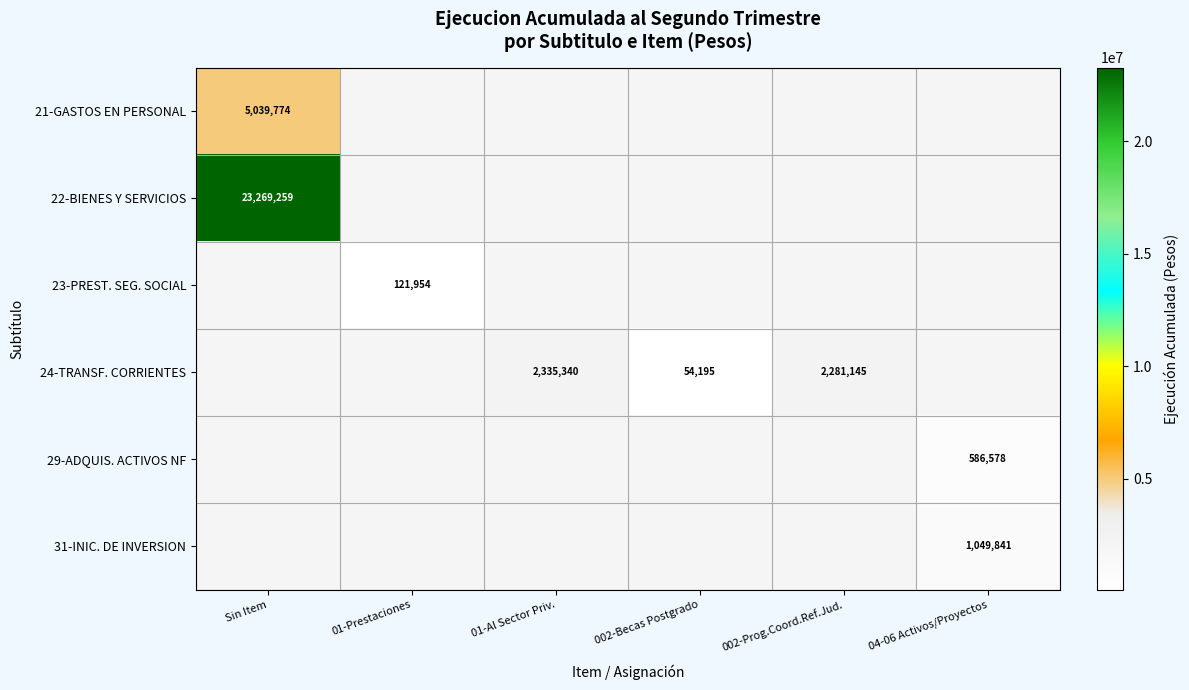

True or false: 24-TRANSF. CORRIENTES has a value of 54195 at 002-Becas Postgrado.

True